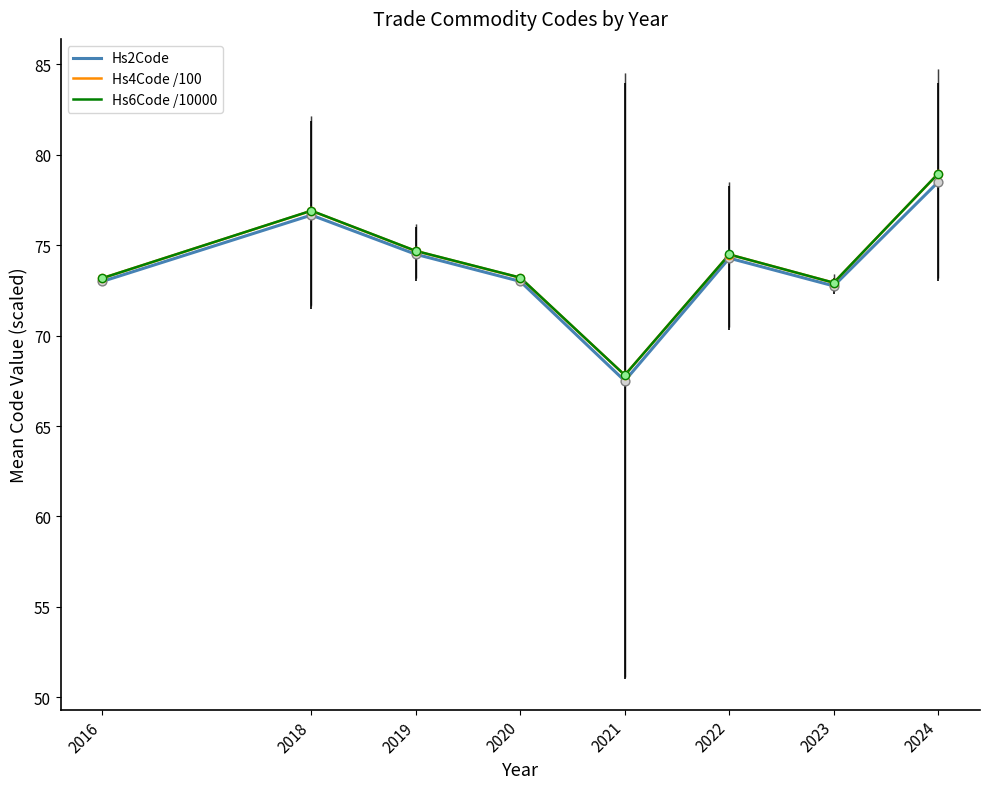

Which series has the largest range (max minus min)?

Hs6Code /10000